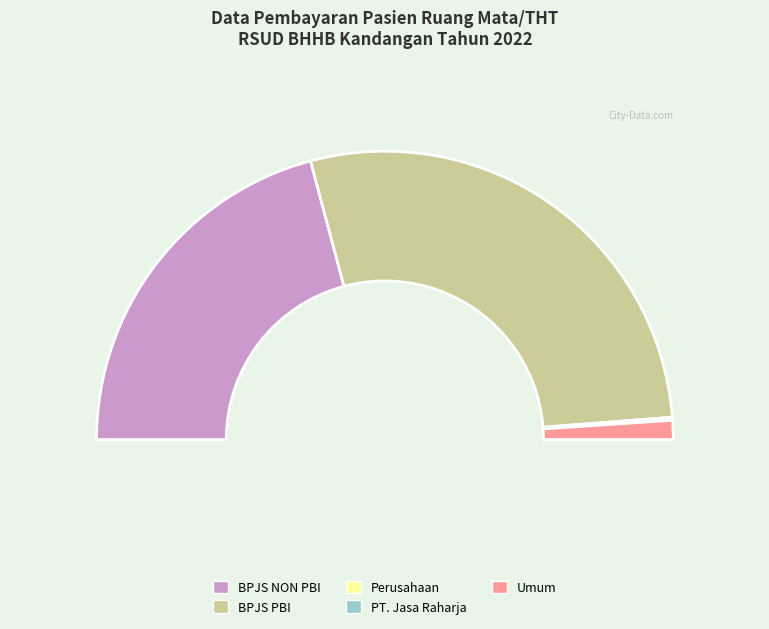

Count the number of slices in the pie.

5